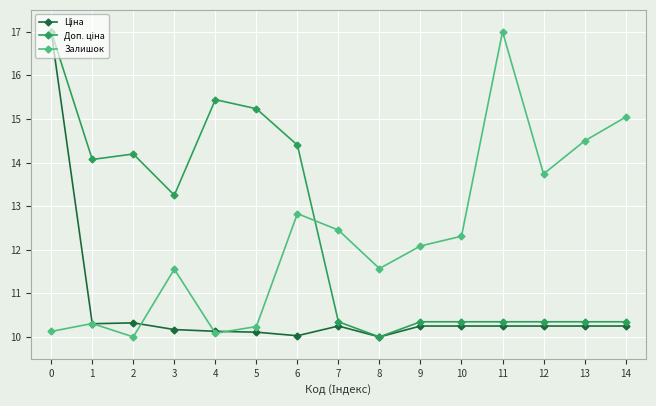

Does the chart display data point markers on the line(s)?

Yes